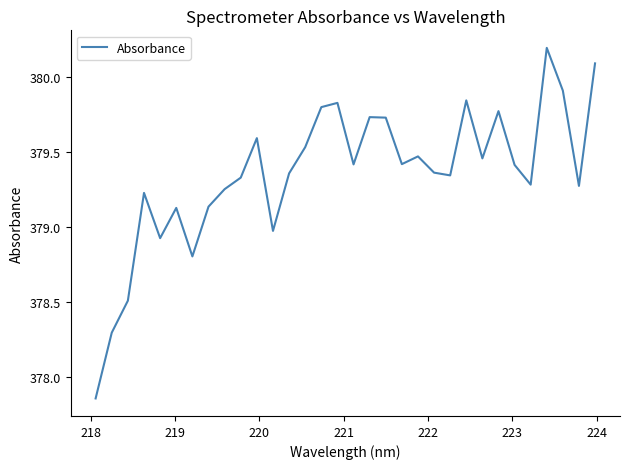

What is the minimum value shown in the chart?

377.9